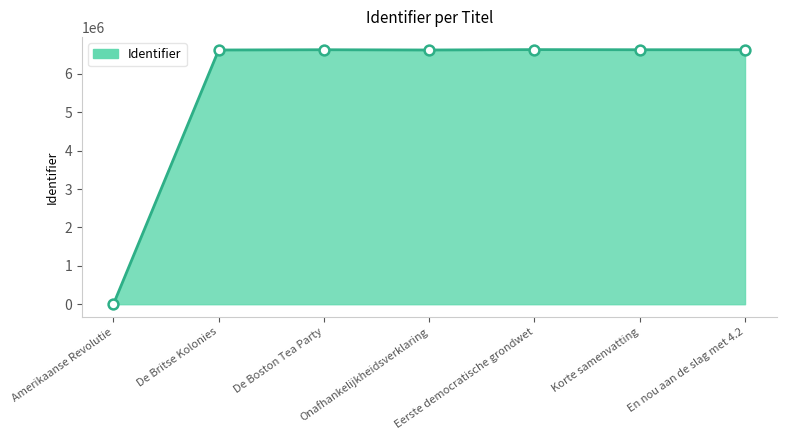

What is the change in value from Amerikaanse Revolutie to Korte samenvatting?

+6628735